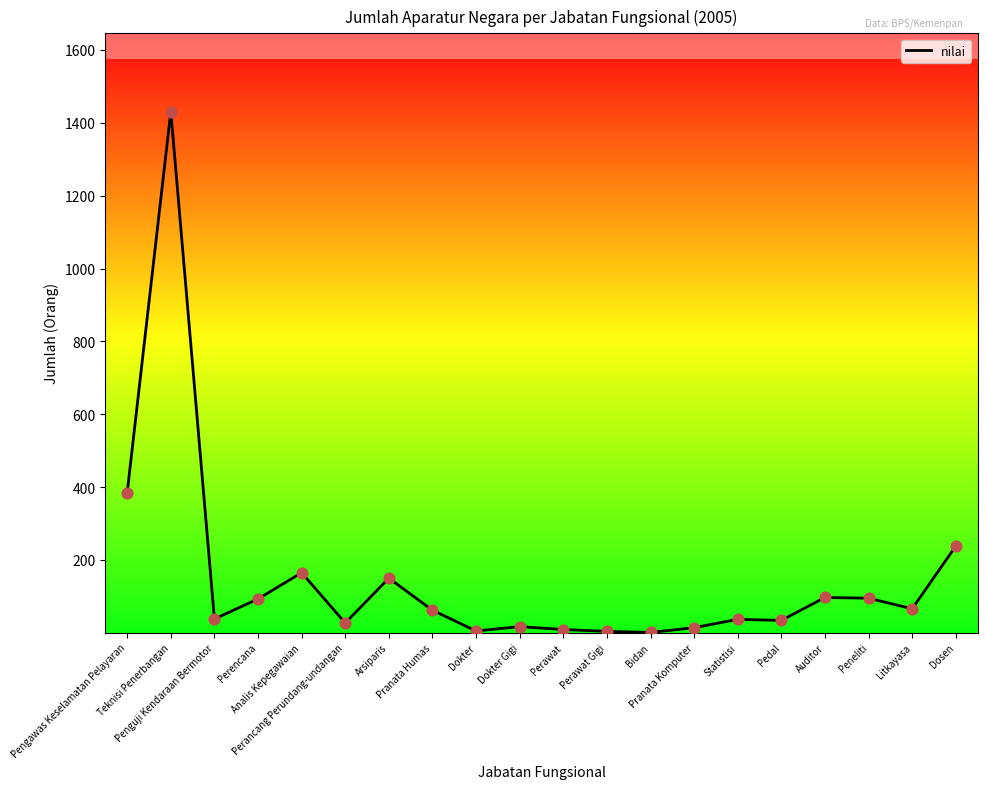

Which has a higher value, Dokter or Arsiparis?

Arsiparis